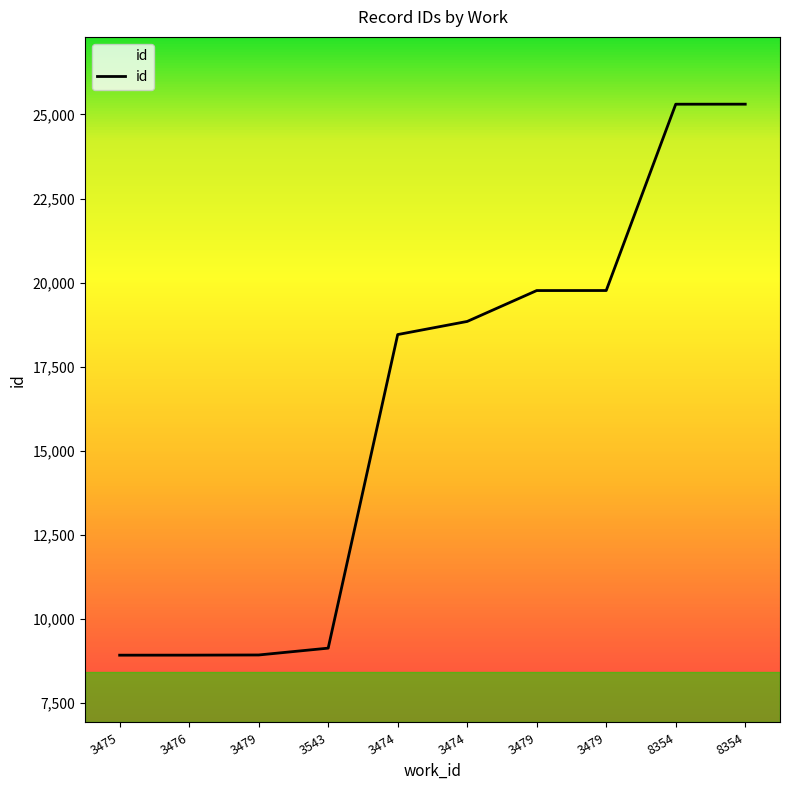

What is the label of the 1st point from the left?

3475